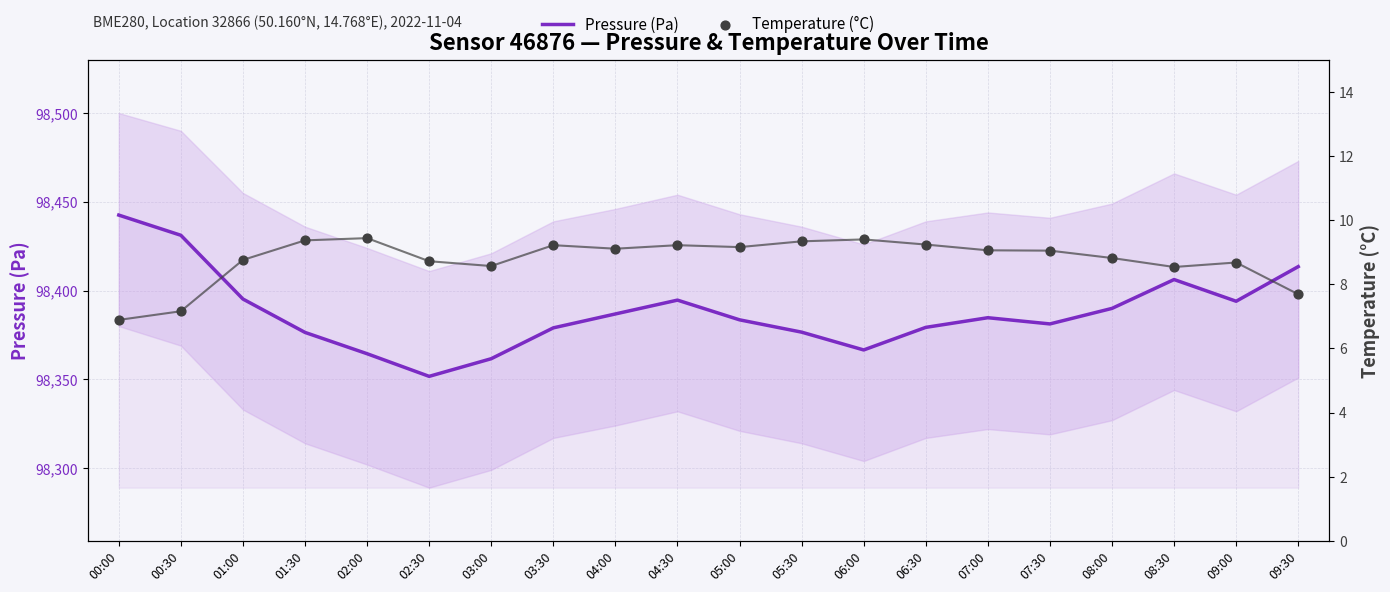

Is the value of Temperature (°C) at 07:30 greater than the value of Pressure (Pa) at 03:00?

No